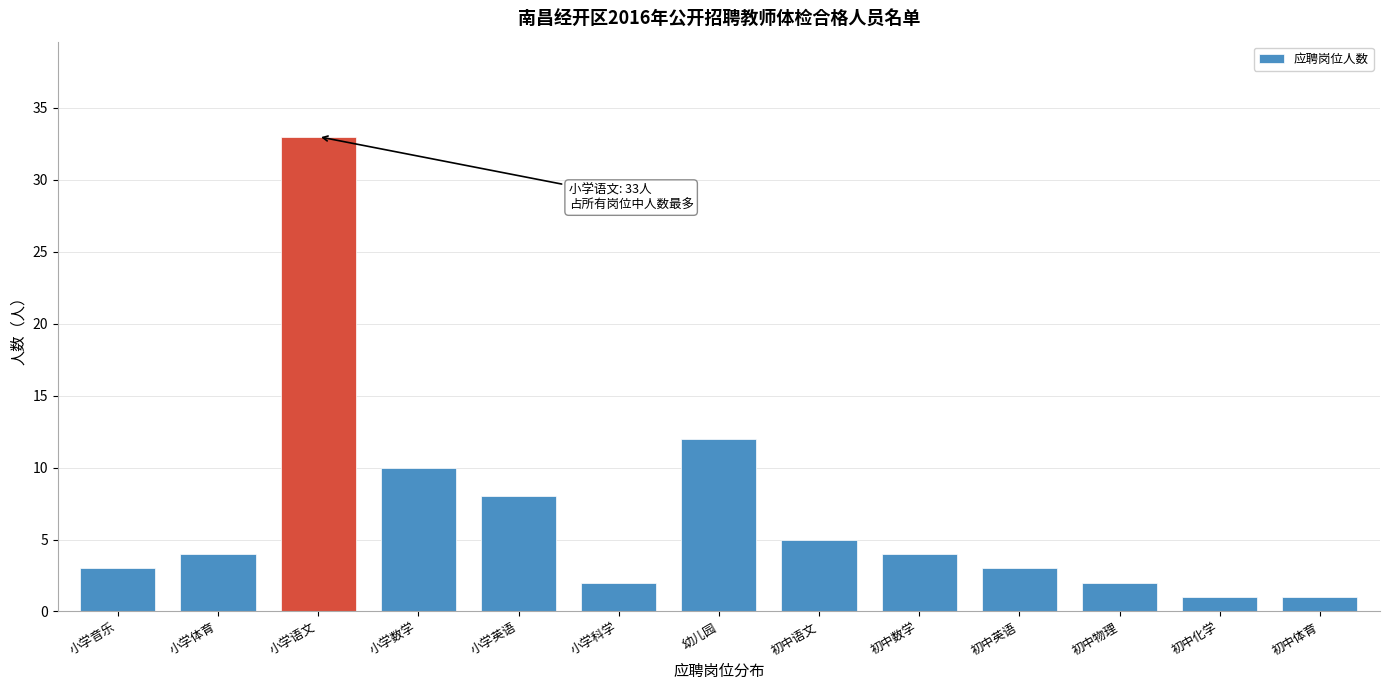

Reading left to right, transcribe all the data shown in this chart.

3	4	33	10	8	2	12	5	4	3	2	1	1